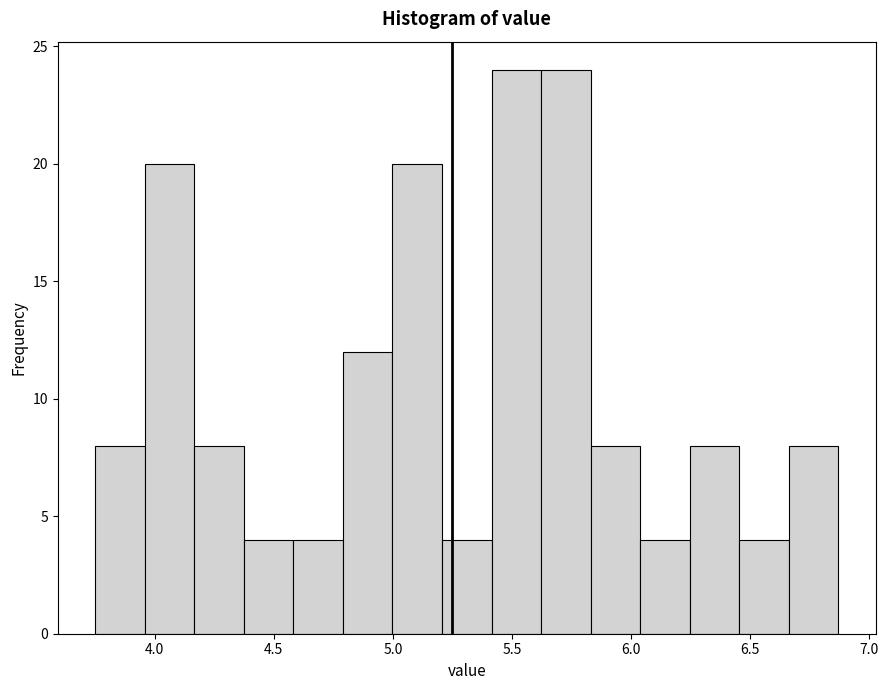

Reading left to right, transcribe this chart: for each bar, give the range it covers on the x-axis and its height. Neither the bar edges nor the heights are printed on the chart, so give them approximately, as read against the axes.

3.75 to 3.95: 8
3.95 to 4.15: 20
4.15 to 4.35: 8
4.35 to 4.60: 4
4.60 to 4.80: 4
4.80 to 5.00: 12
5.00 to 5.20: 20
5.20 to 5.40: 4
5.40 to 5.60: 24
5.60 to 5.85: 24
5.85 to 6.05: 8
6.05 to 6.25: 4
6.25 to 6.45: 8
6.45 to 6.65: 4
6.65 to 6.85: 8